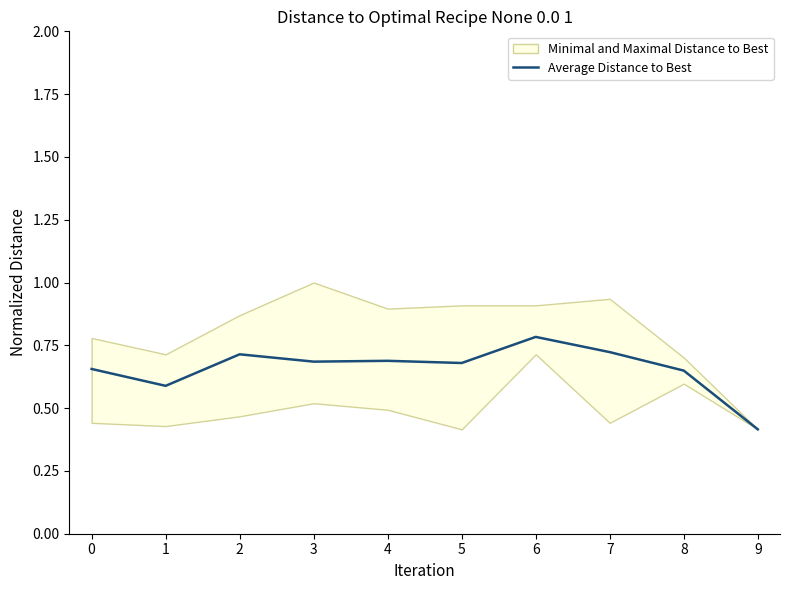

List the labels in order of value, smallest first.

9, 1, 8, 0, 5, 3, 4, 2, 7, 6